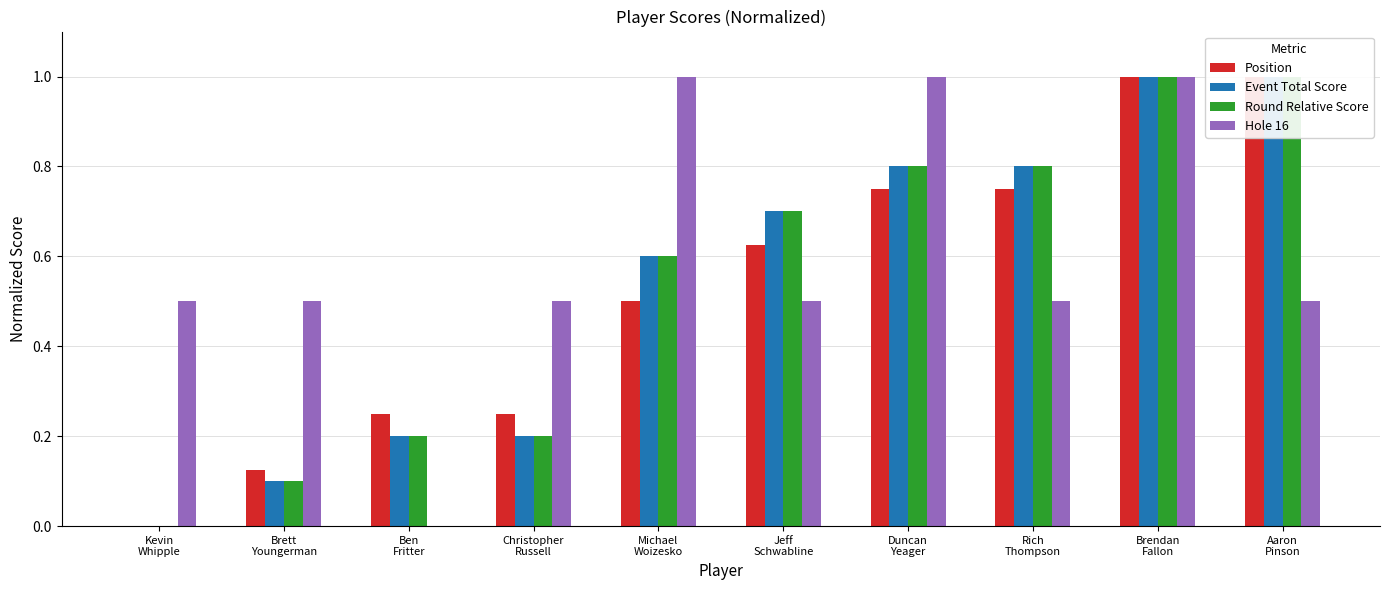

What position from the left is Michael
Woizesko?

5